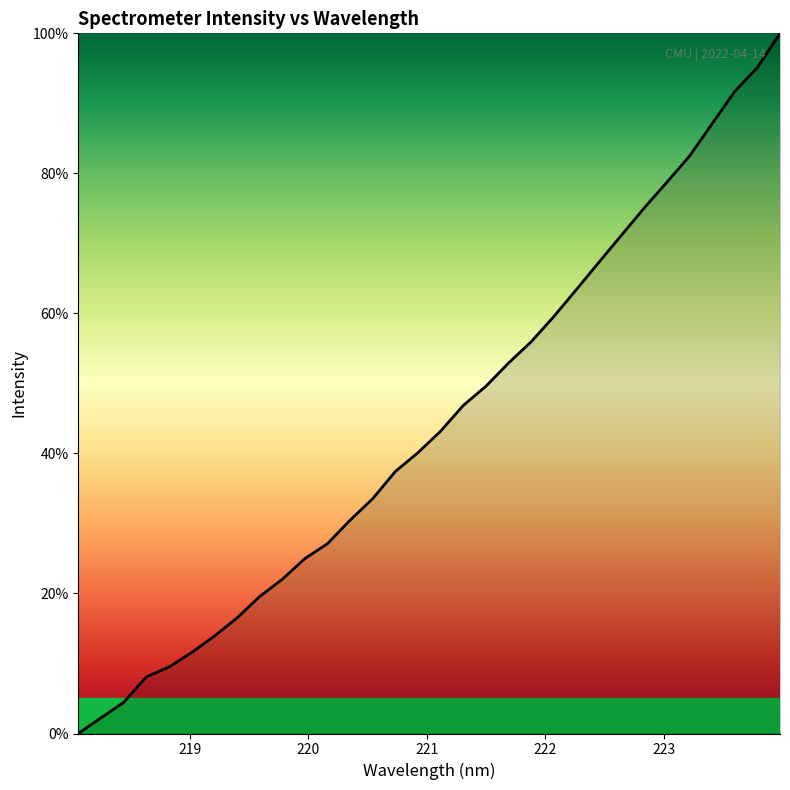

What is the difference between the maximum and minimum values?

100.0